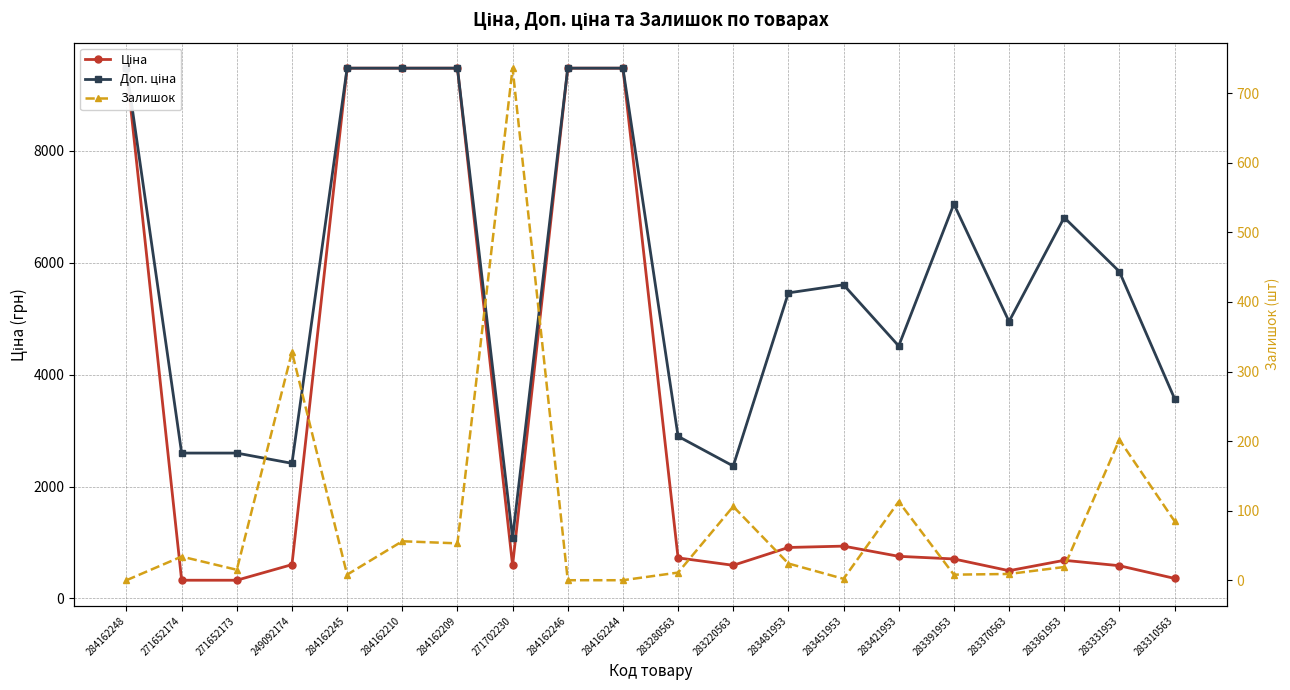

What is the difference between the highest and lowest values at 283451953?

5605.2